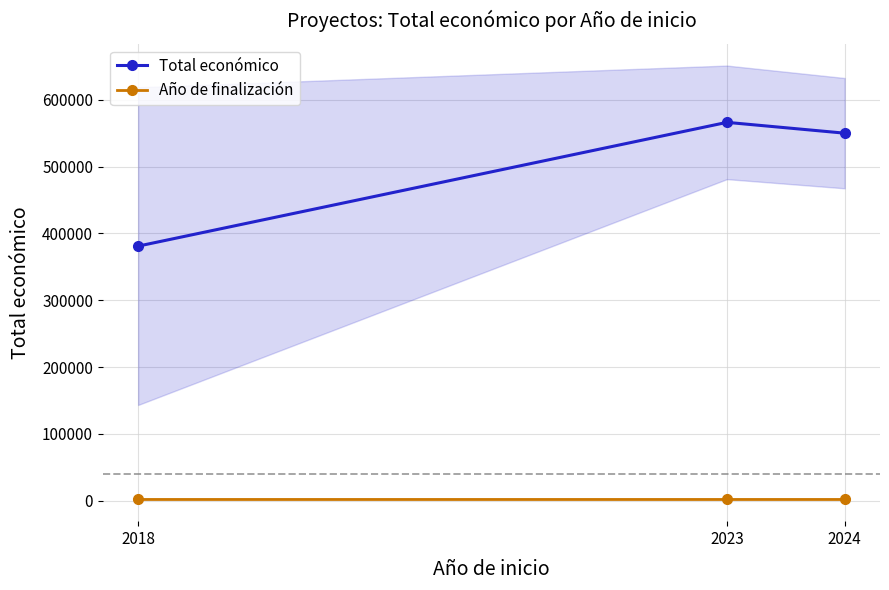

How many data points in Año de finalización are above 2025?

1